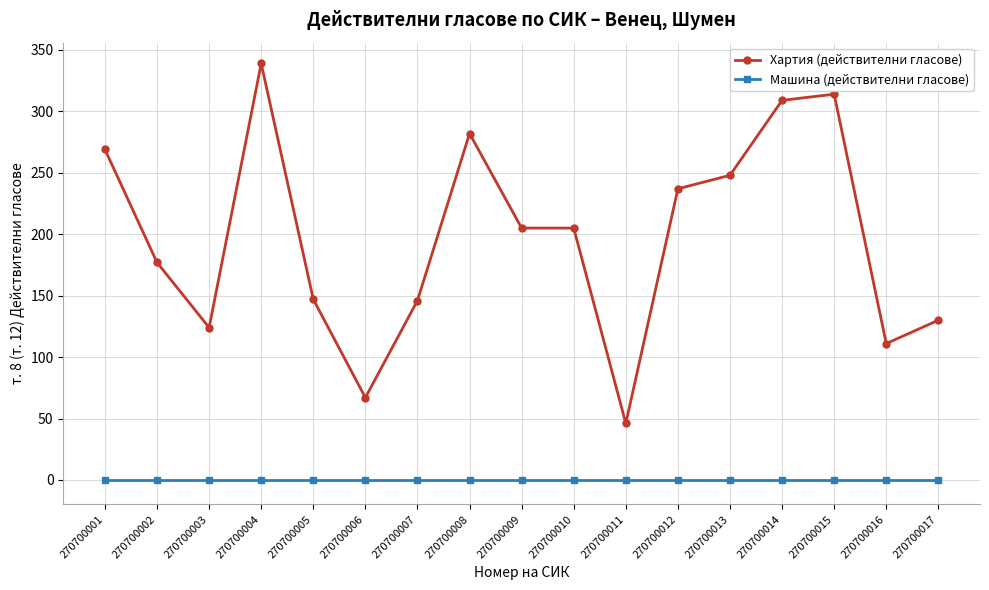

True or false: Машина (действителни гласове) and Хартия (действителни гласове) cross at least once.

False